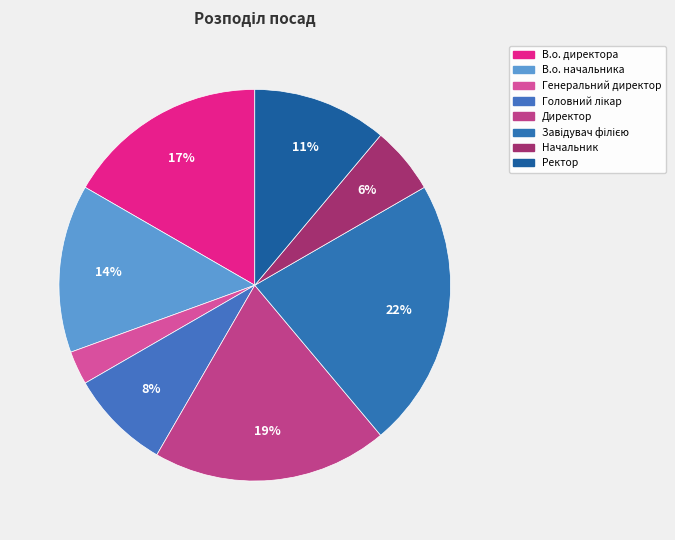

What is the largest slice in the pie chart?

Завідувач філією